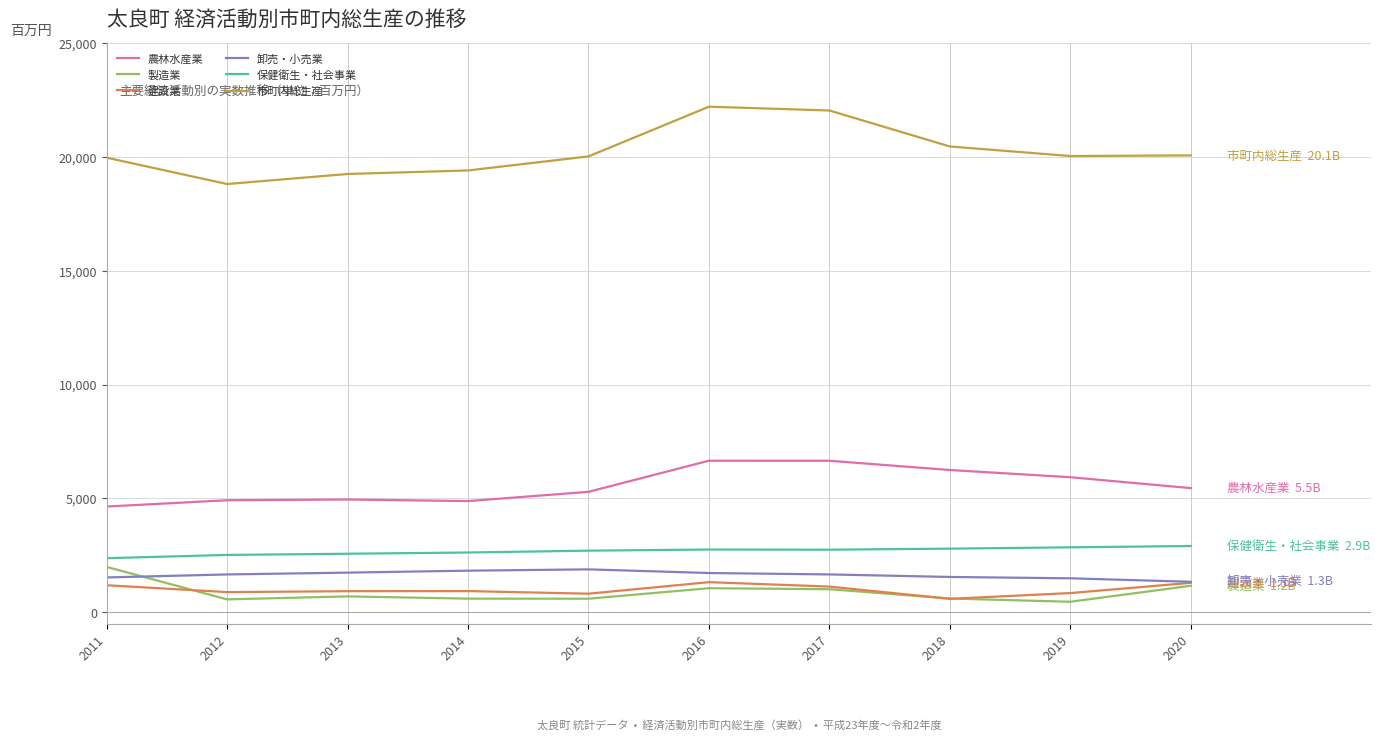

What is the greatest value displayed?

22207.9